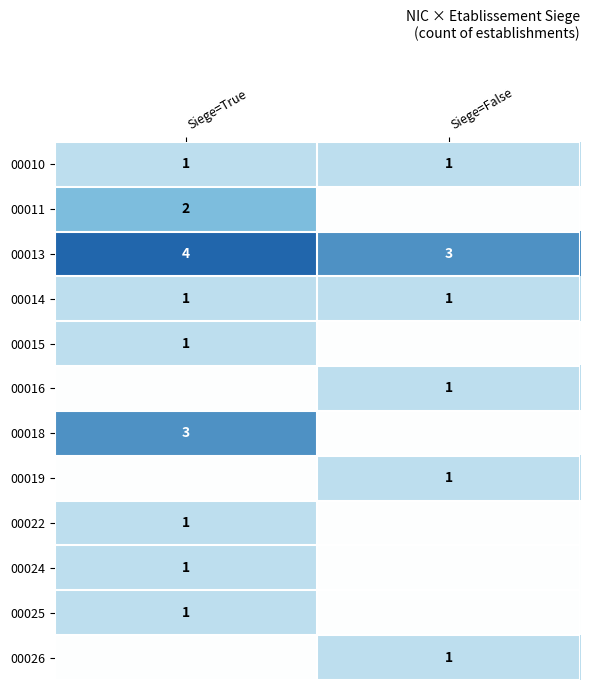

Is the value of 00018 at Siege=True greater than the value of 00026 at Siege=False?

Yes